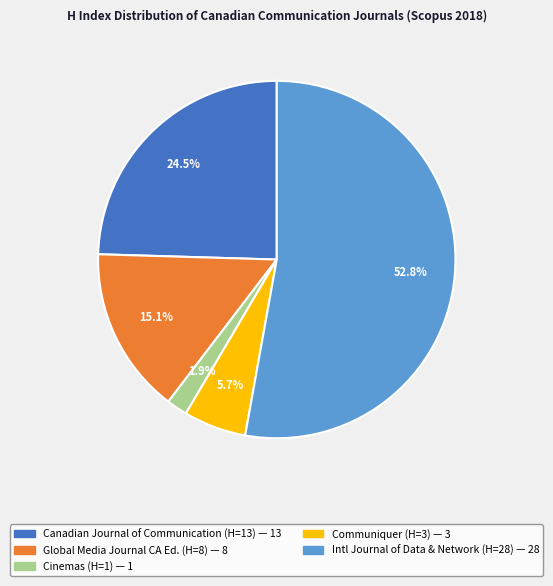

Does any single category account for the majority?

Yes